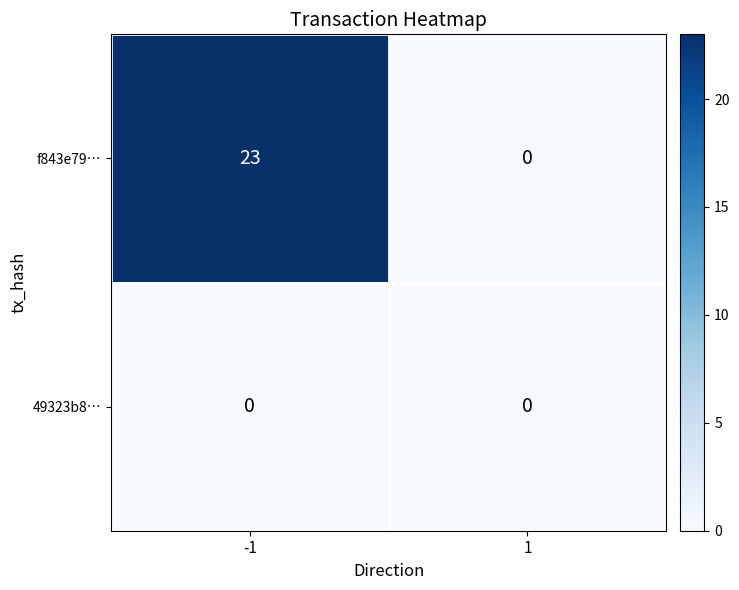

What is the highest value of the f843e79… series?

23